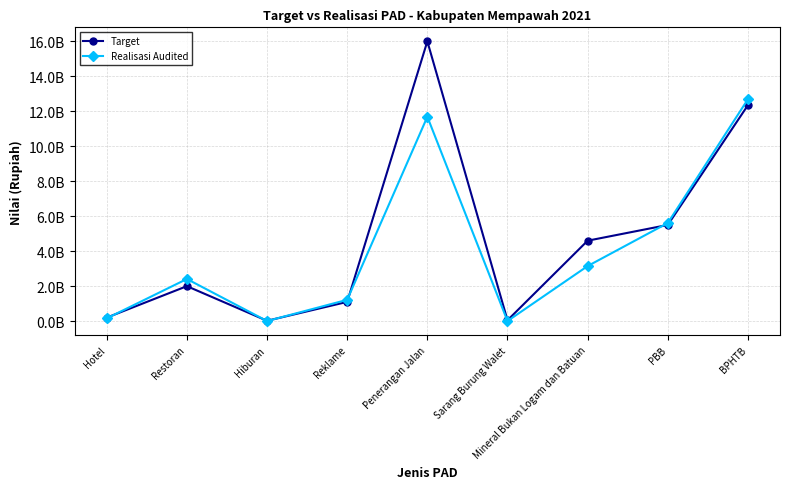

At which category does Target reach its first local peak?

Restoran